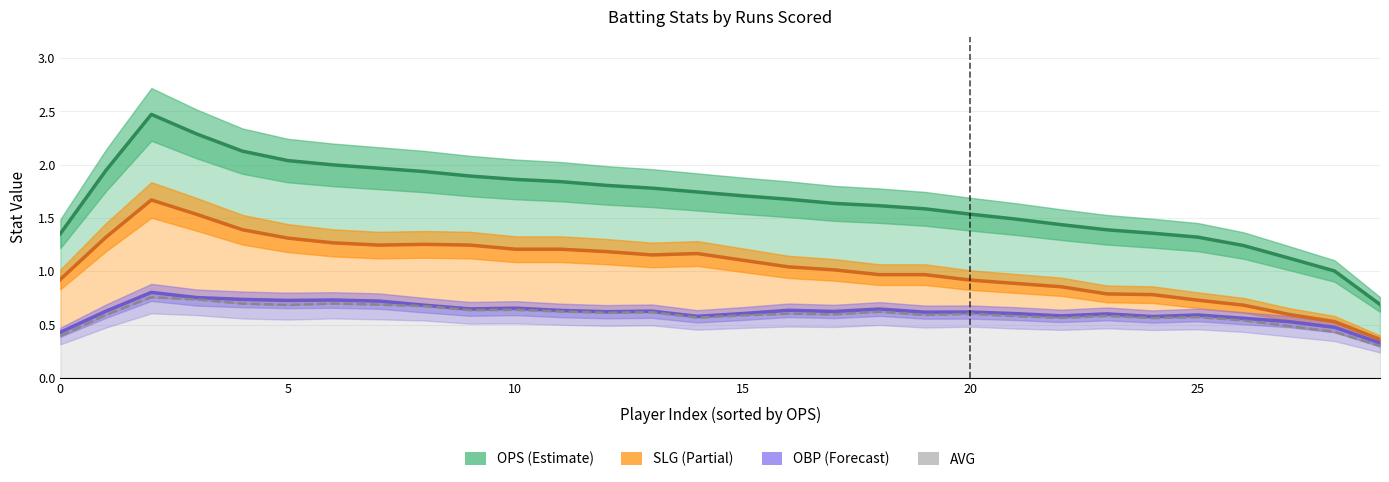

Is the value of OPS at 5 greater than the value of OBP at 20?

Yes